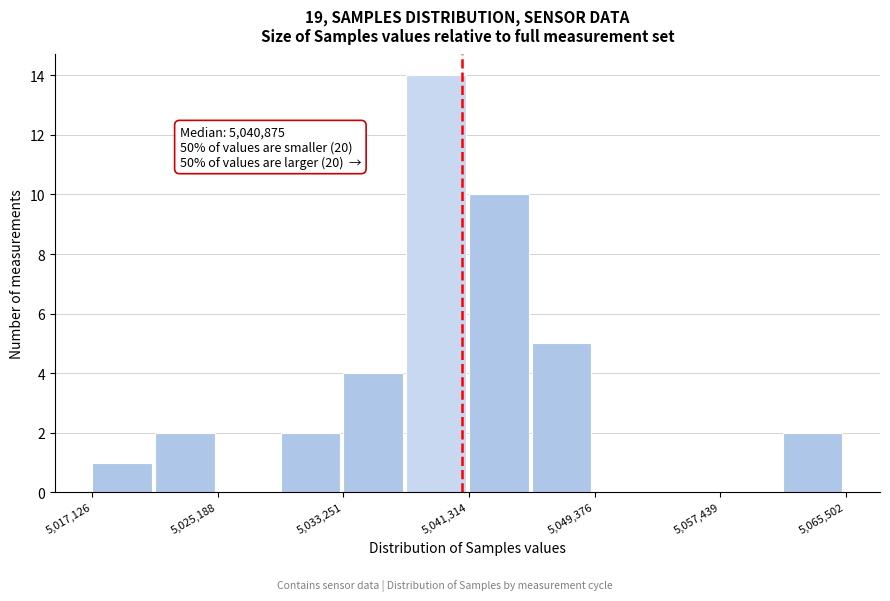

Which range on the x-axis has the tallest bar?

5037000 to 5041000